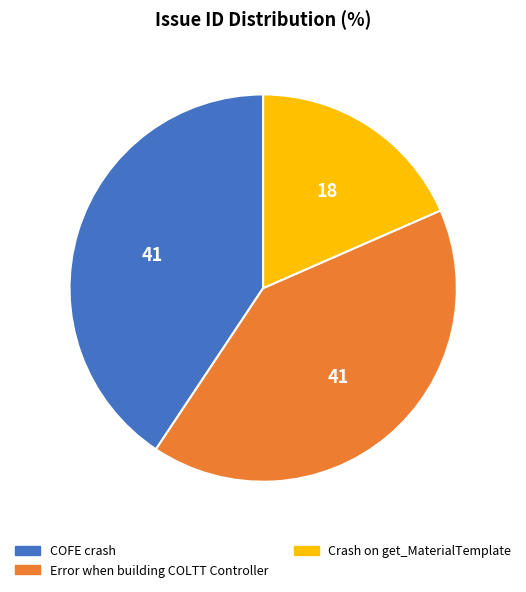

Which has a higher value, Crash on get_MaterialTemplate or Error when building COLTT Controller?

Error when building COLTT Controller